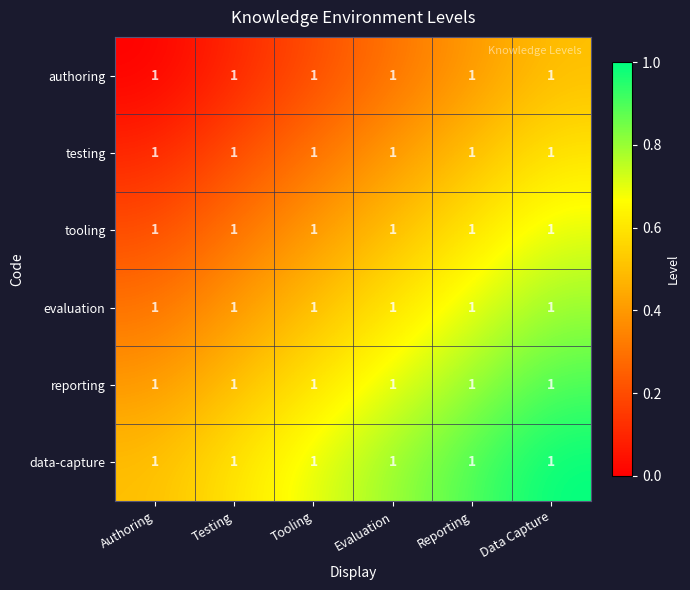

Reading left to right, extract all data points from this chart.

authoring: Authoring=1.0	Testing=1.0	Tooling=1.0	Evaluation=1.0	Reporting=1.0	Data Capture=1.0
testing: Authoring=1.0	Testing=1.0	Tooling=1.0	Evaluation=1.0	Reporting=1.0	Data Capture=1.0
tooling: Authoring=1.0	Testing=1.0	Tooling=1.0	Evaluation=1.0	Reporting=1.0	Data Capture=1.0
evaluation: Authoring=1.0	Testing=1.0	Tooling=1.0	Evaluation=1.0	Reporting=1.0	Data Capture=1.0
reporting: Authoring=1.0	Testing=1.0	Tooling=1.0	Evaluation=1.0	Reporting=1.0	Data Capture=1.0
data-capture: Authoring=1.0	Testing=1.0	Tooling=1.0	Evaluation=1.0	Reporting=1.0	Data Capture=1.0